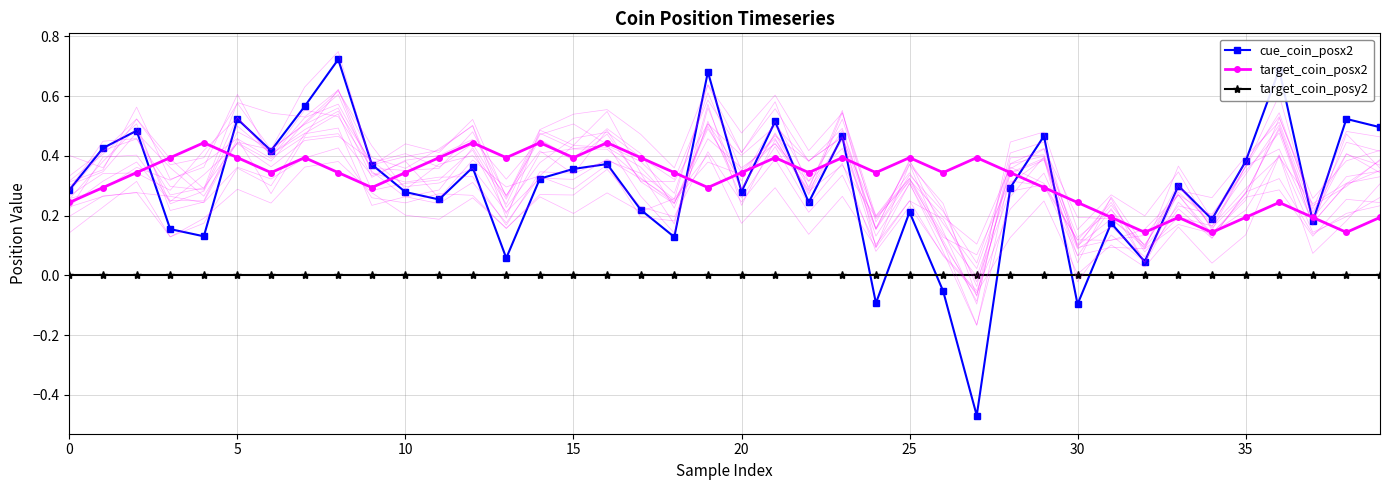

Which label corresponds to the smallest value in the chart?

27